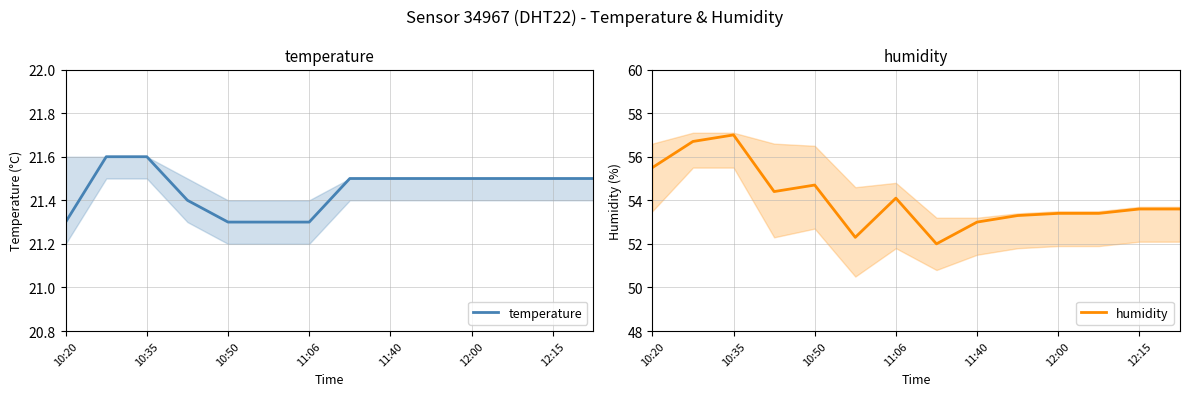

Rank the series by their maximum value, from highest to lowest.

humidity, temperature